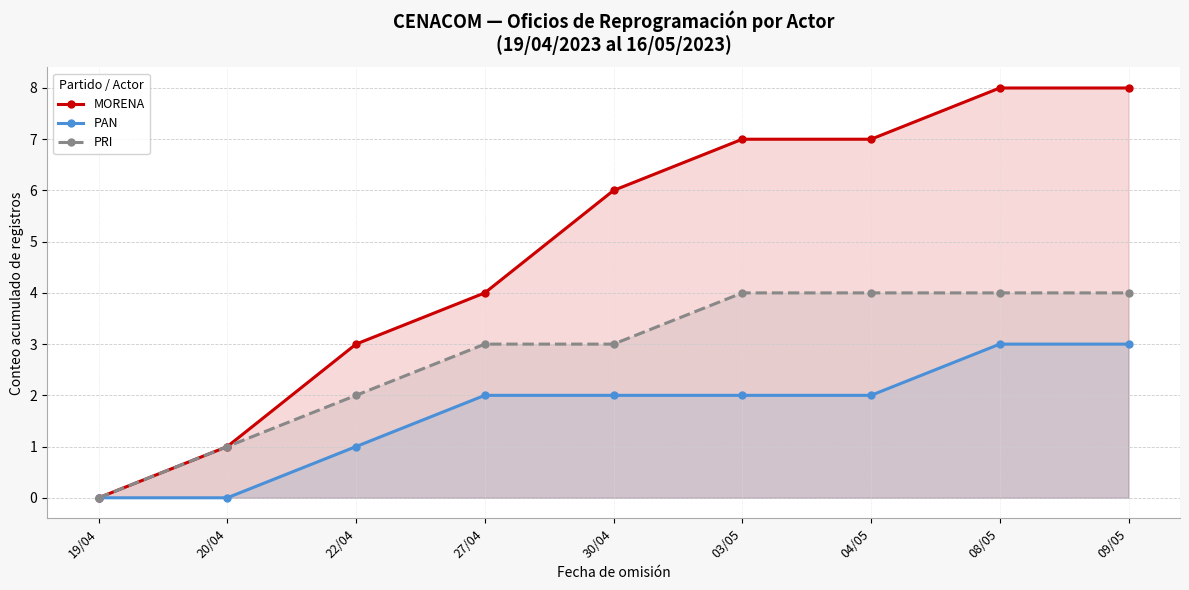

How many values in PAN are above zero?

7